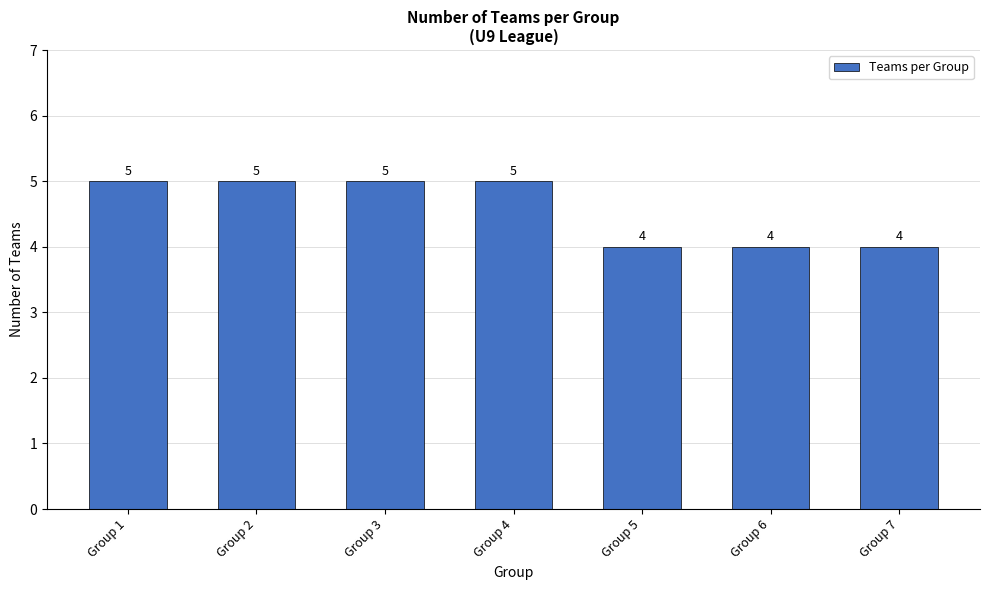

Reading left to right, transcribe all the data shown in this chart.

5	5	5	5	4	4	4